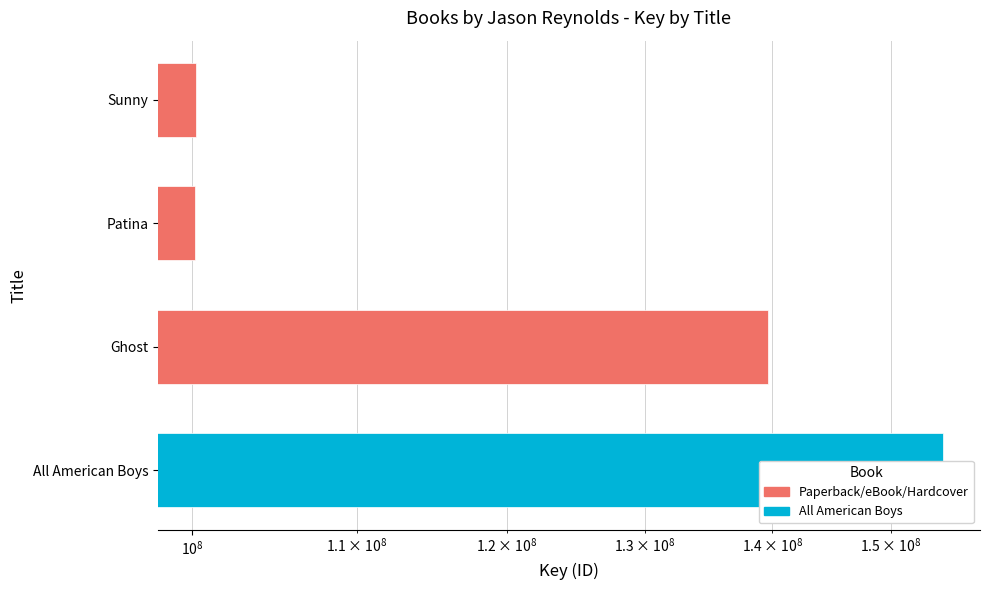

Rank the categories by value from highest to lowest.

All American Boys, Ghost, Sunny, Patina